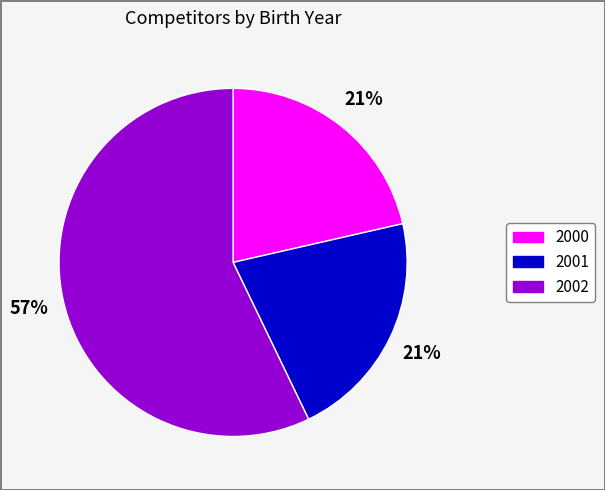

Does 2002 represent more than half of the total?

Yes